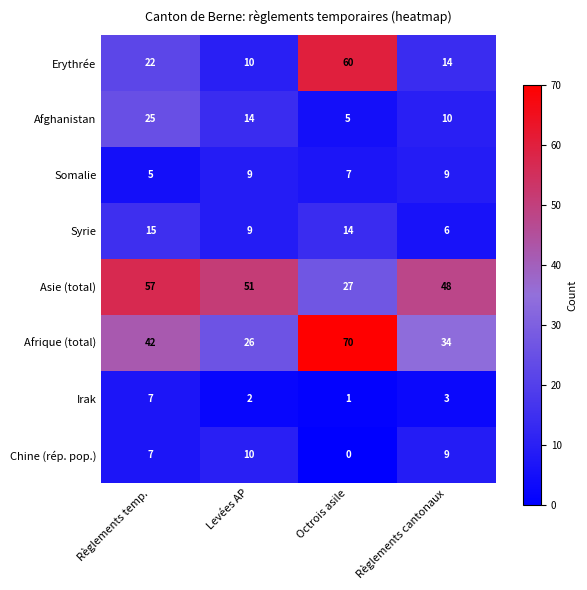

Which series has the widest spread of values?

Erythrée